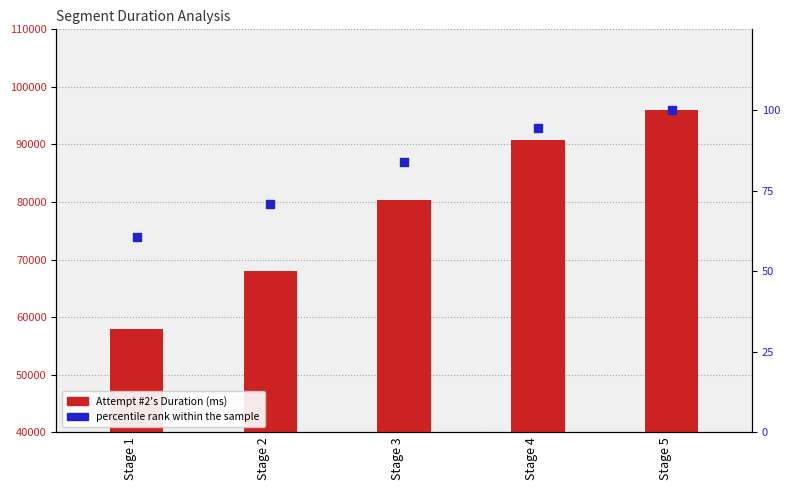

What is the total value across all series at Stage 1?

58081.5